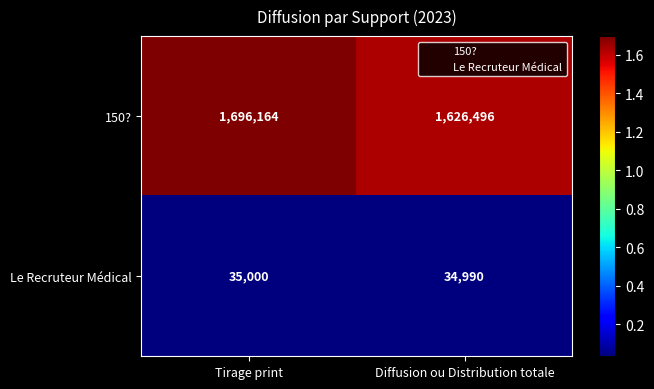

Reading left to right, extract all data points from this chart.

150?: 1696164	1626496
Le Recruteur Médical: 35000	34990